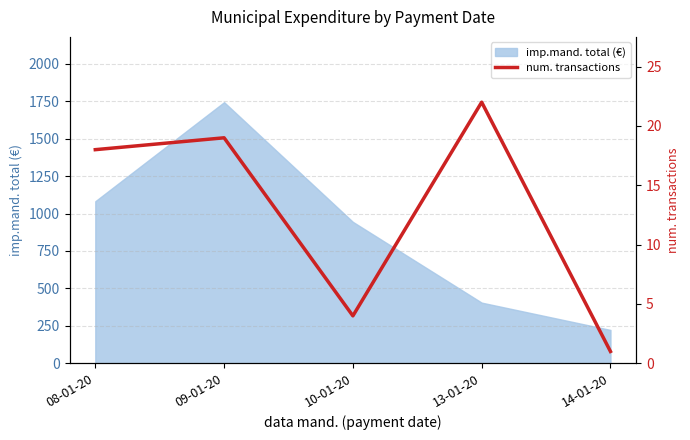

How many data points does each series have?

5